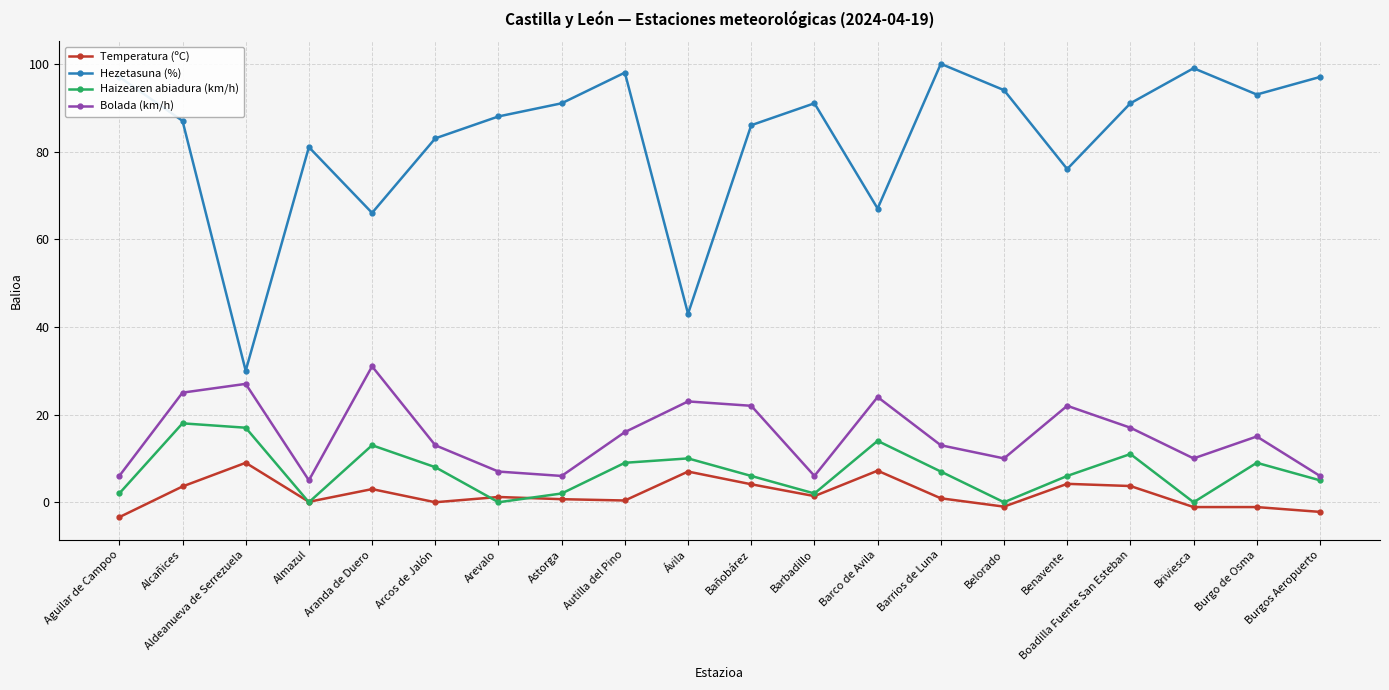

At which label does Temperatura (ºC) reach its peak?

Aldeanueva de Serrezuela